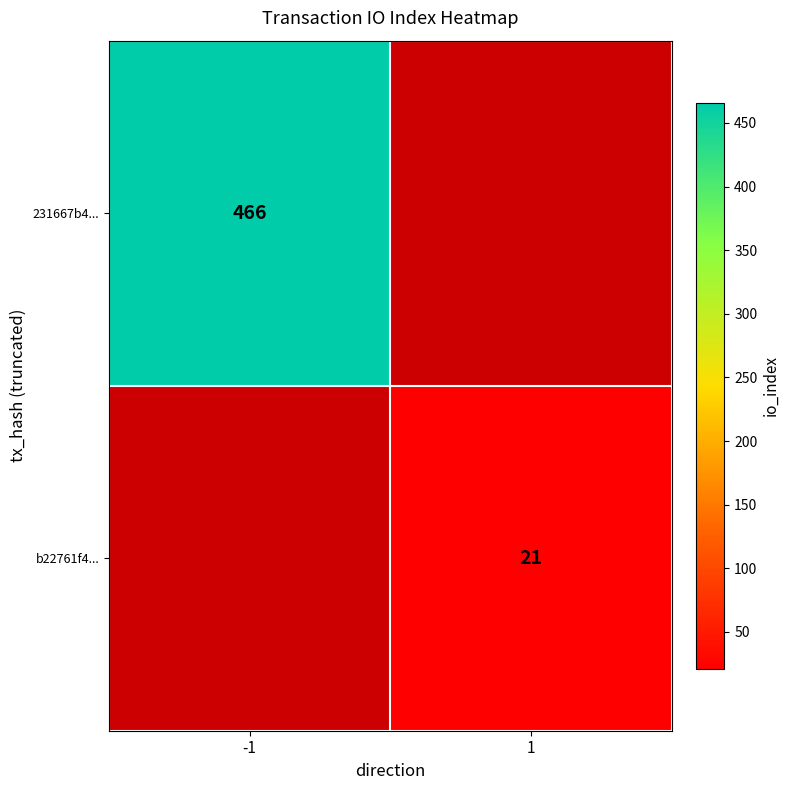

Is it true that b22761f4... equals 21 at 1?

True